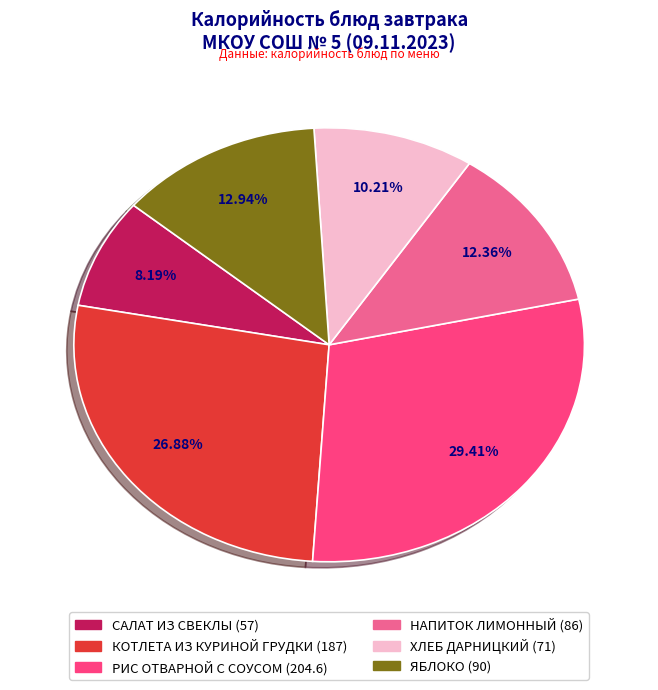

To the nearest percent, what is the average slice percentage?

17%